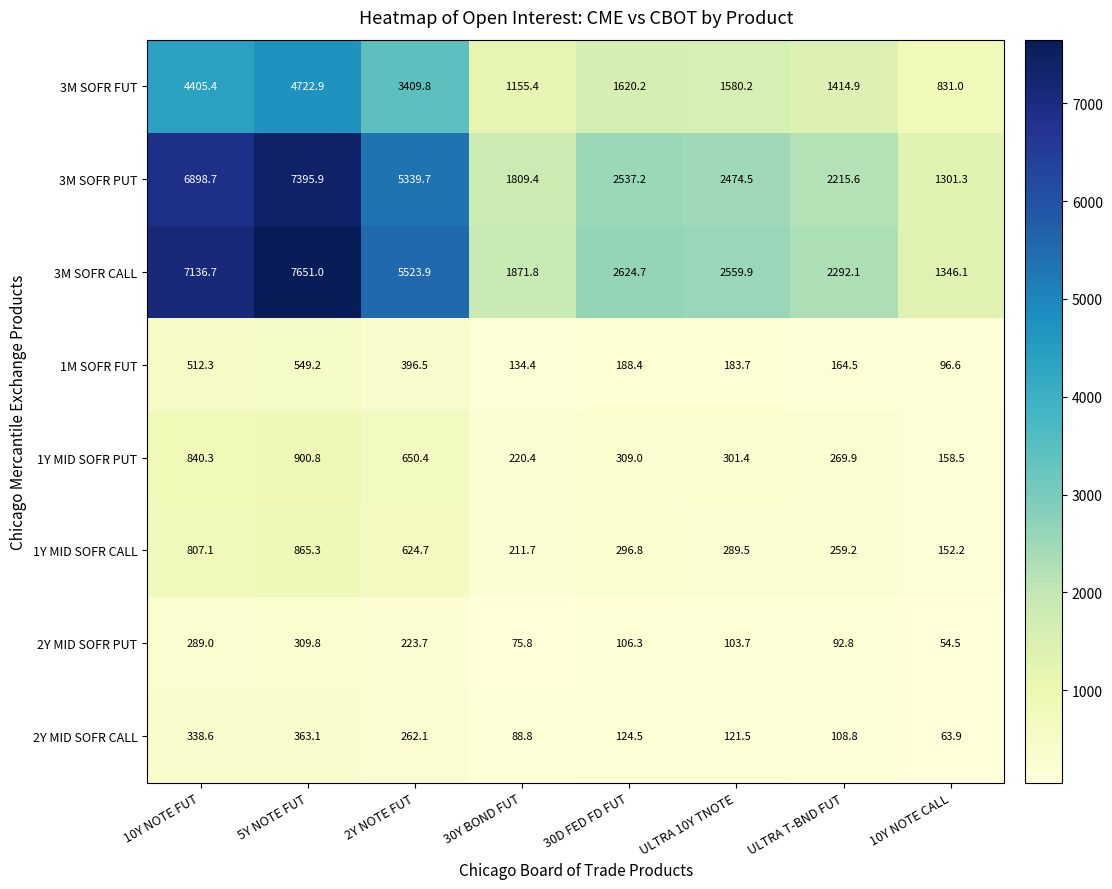

At how many categories does at least one series exceed 2560?

4